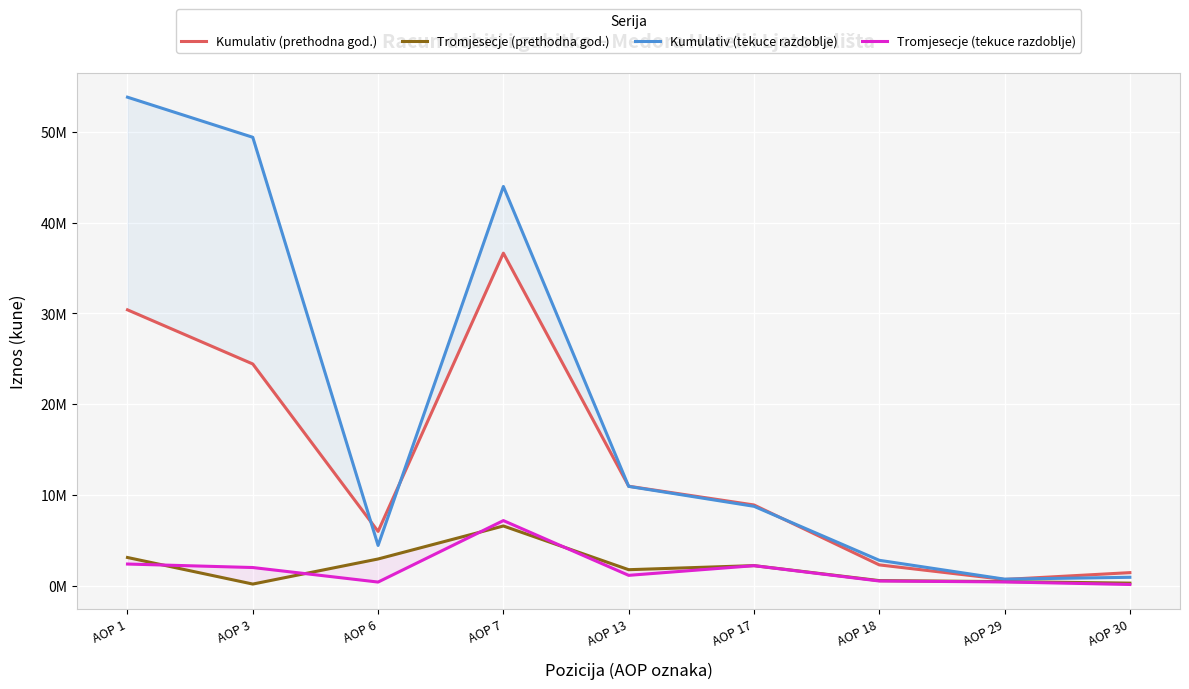

At which label is Tromjesecje (prethodna god.) closest to 3366959?

AOP 1